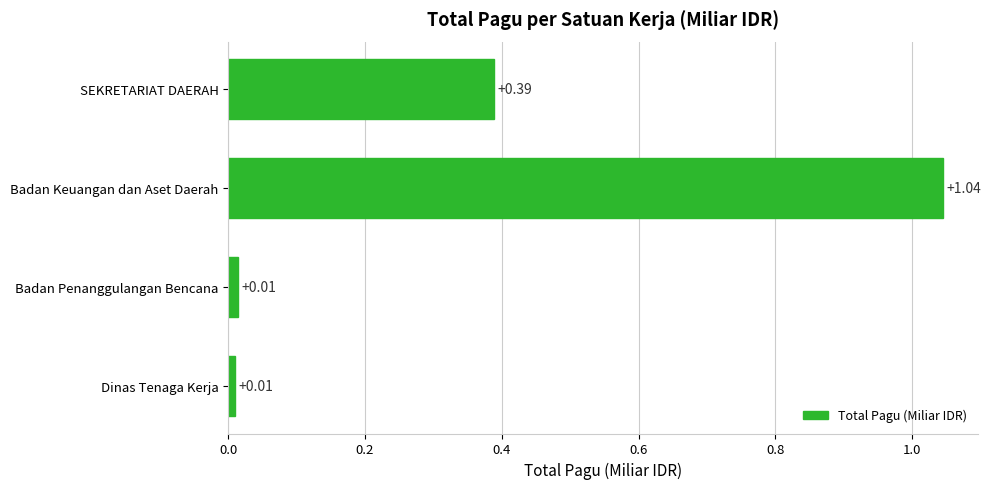

Count the number of categories in the chart.

4